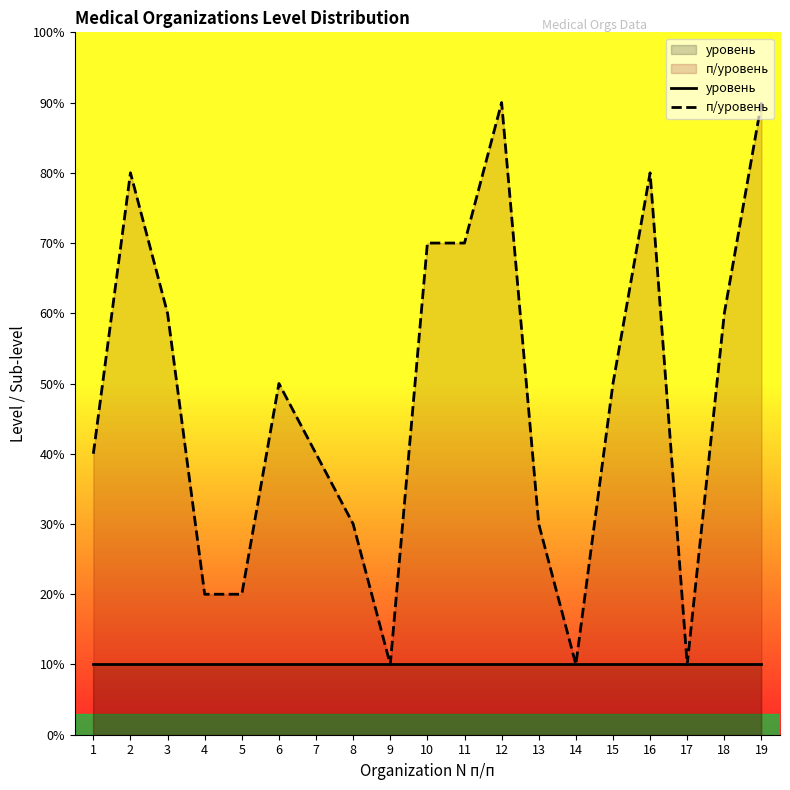

True or false: п/уровень and уровень cross at least once.

False